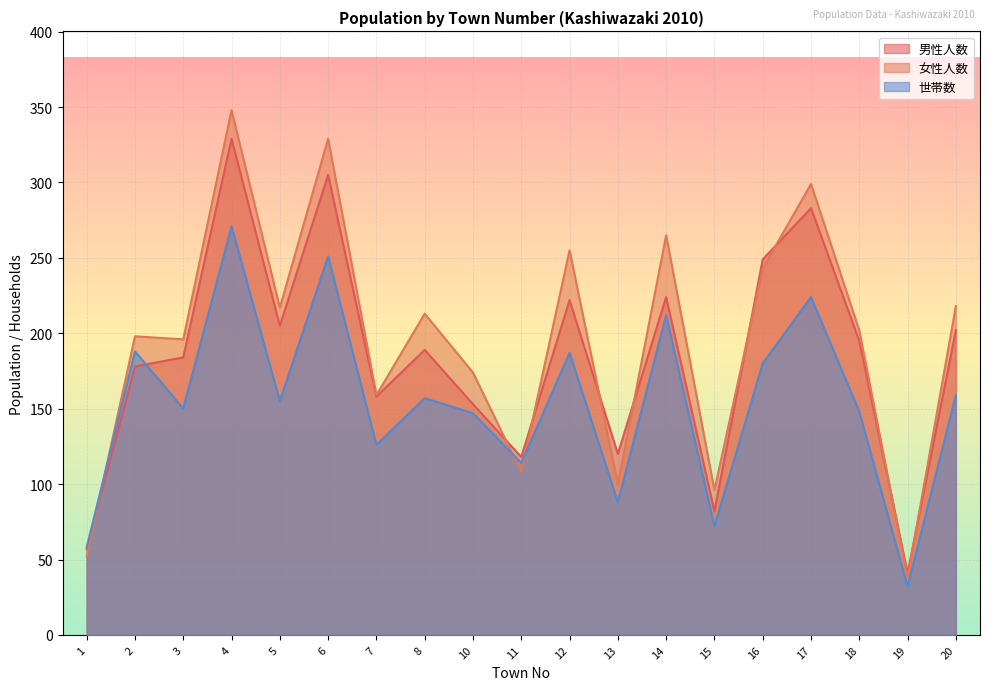

What is the difference between the highest and lowest values at 7?

33